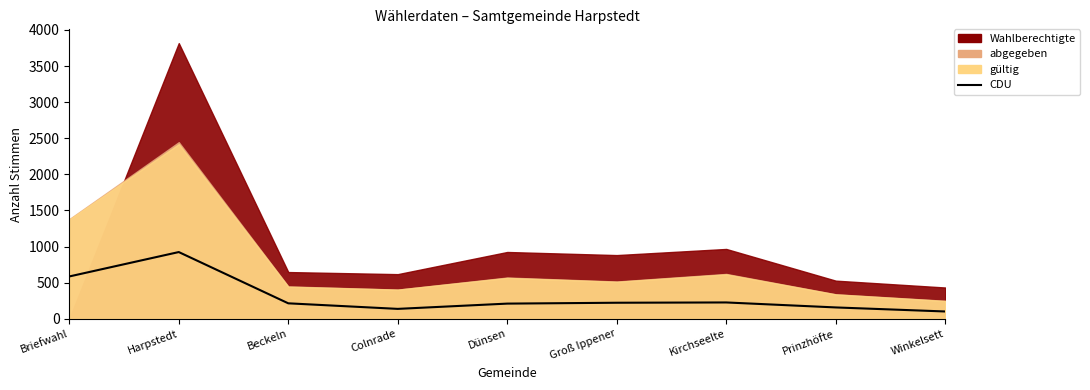

What is the sum of the values at Groß Ippener and Harpstedt?

1146